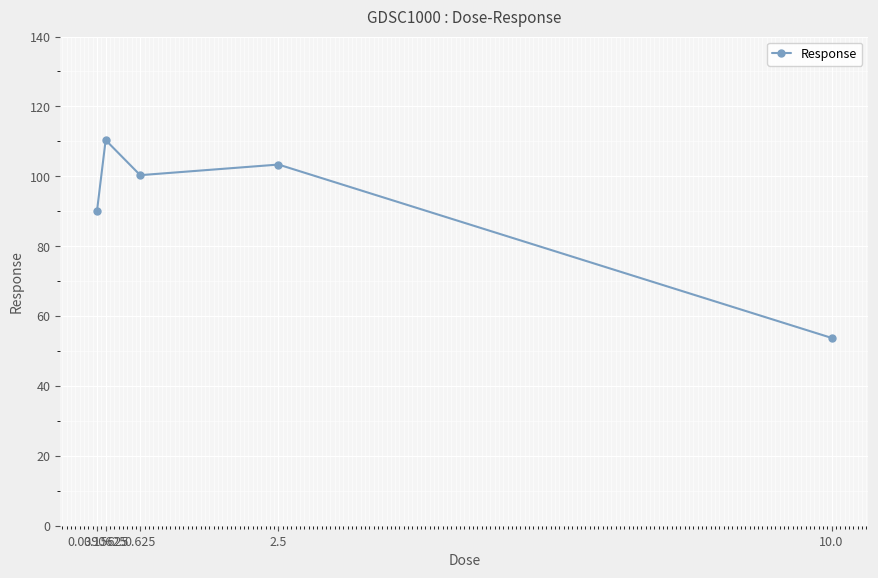

List the labels in order of value, smallest first.

10.0, 0.0390625, 0.625, 2.5, 0.15625